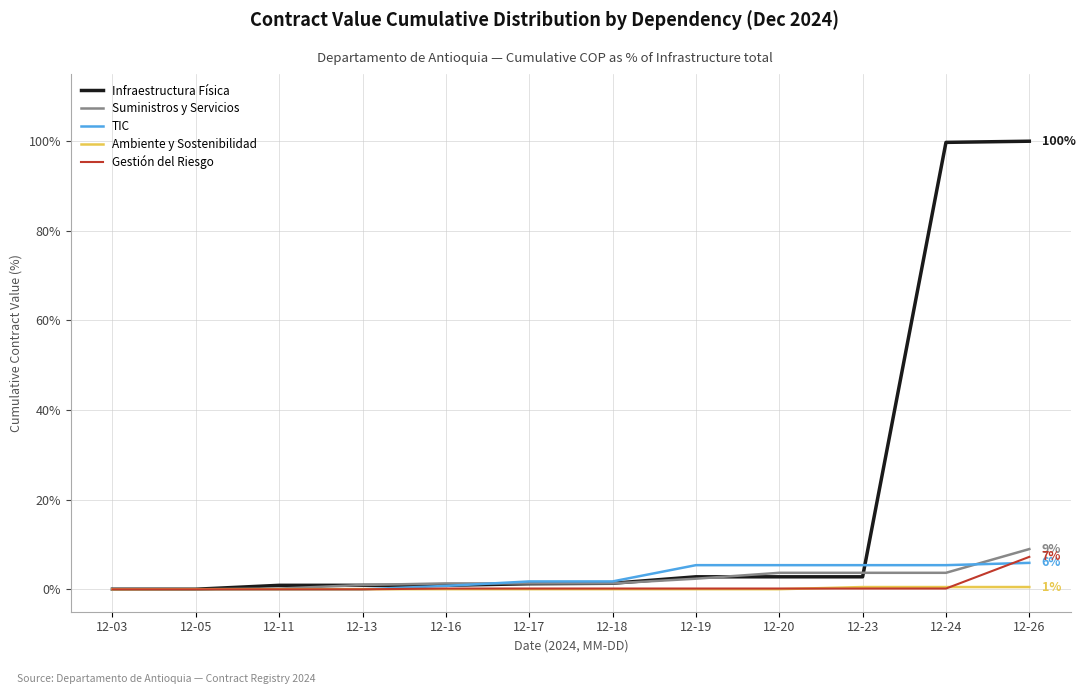

True or false: Infraestructura Física has a value of 0.0 at 12-03.

True